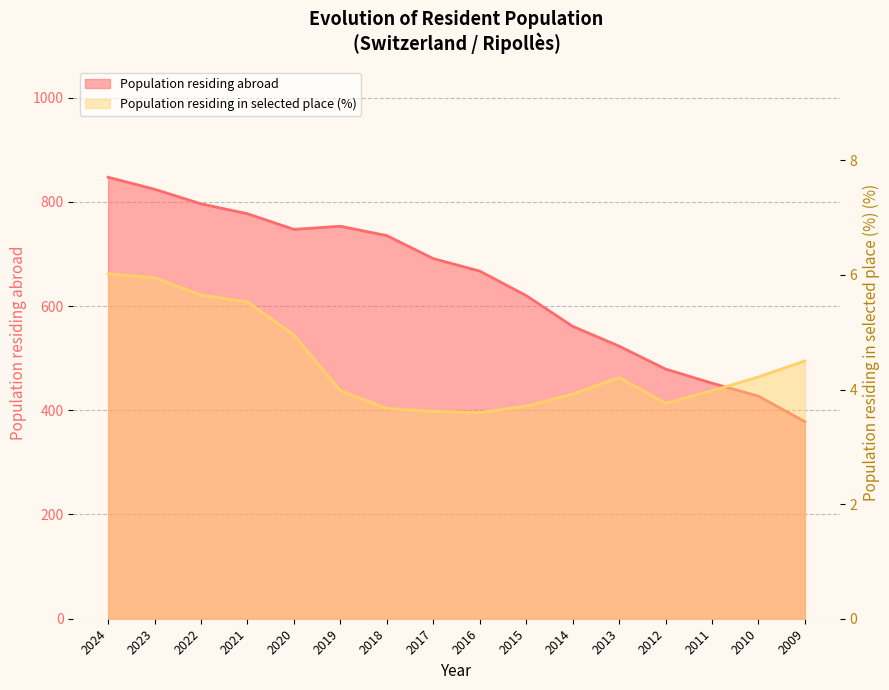

What are all the series names shown in the legend?

Population residing abroad, Population residing in selected place (%)